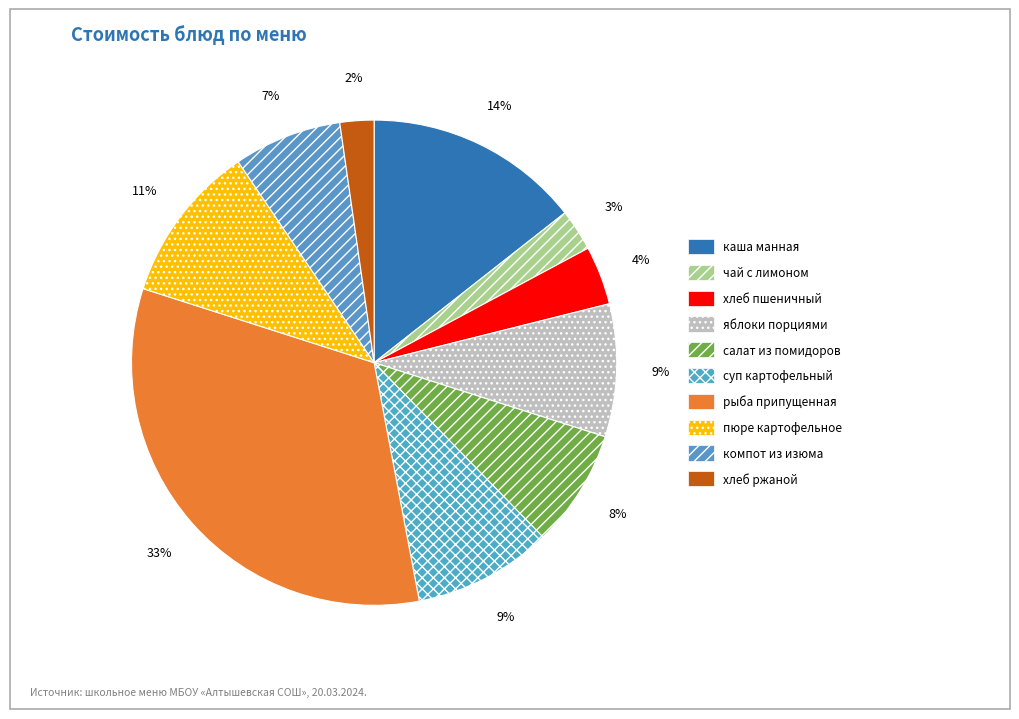

Is there a majority slice in this chart?

No